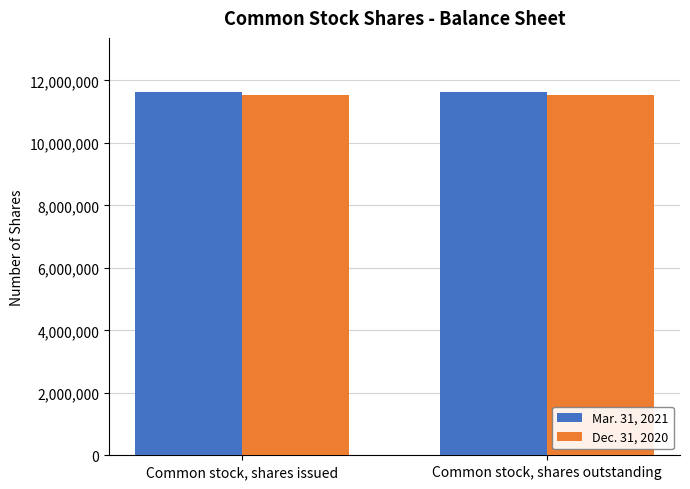

What is the maximum value shown in the chart?

11618484